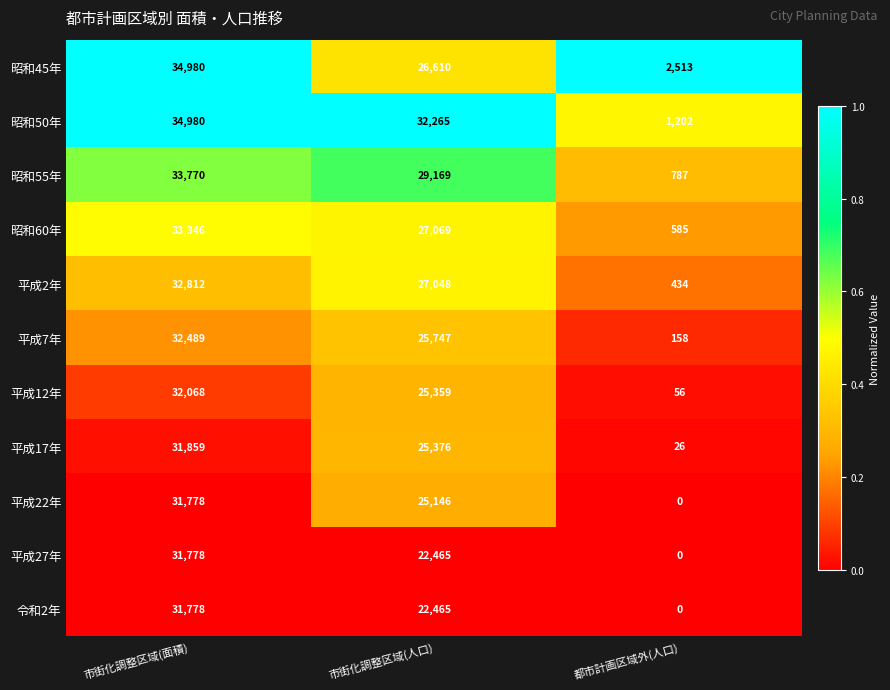

Count the number of categories in the chart.

3